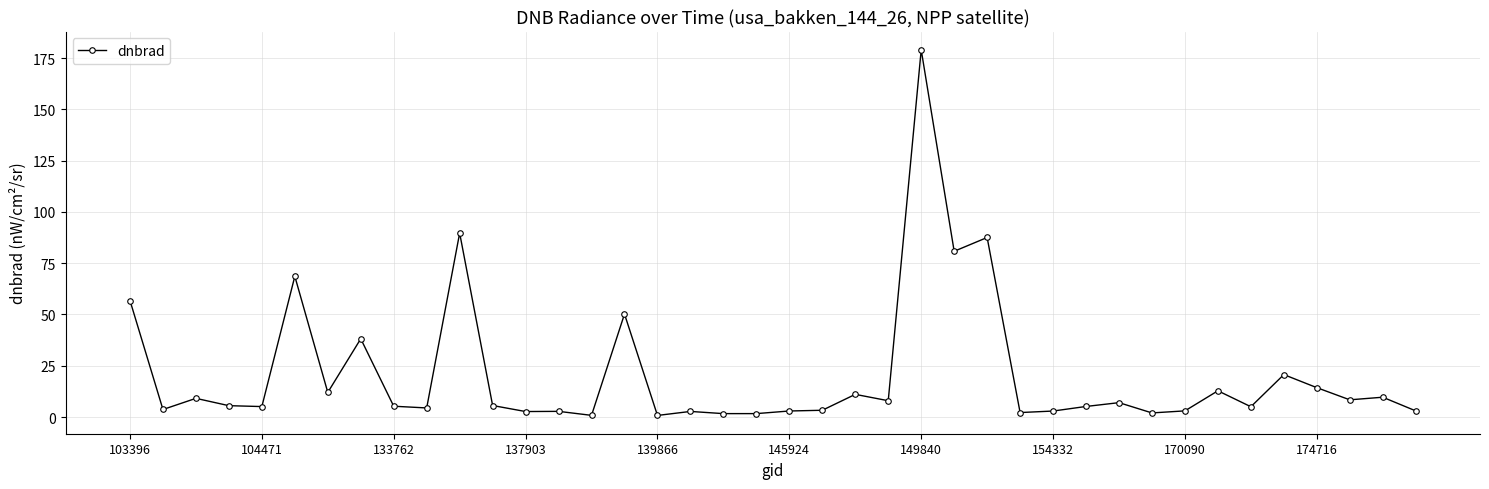

What is the difference between the maximum and minimum values?

178.2